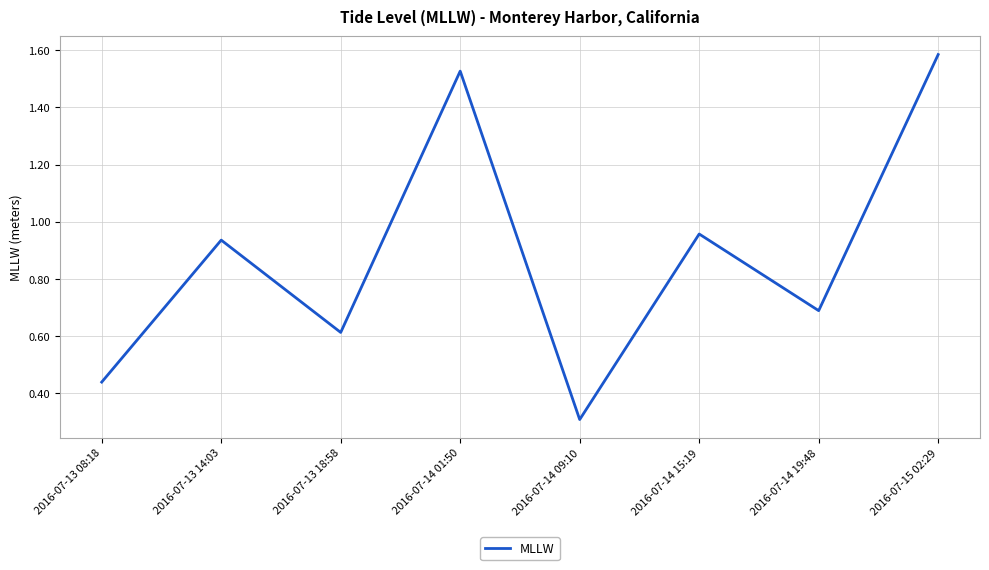

What is the difference between the maximum and minimum values?

1.3